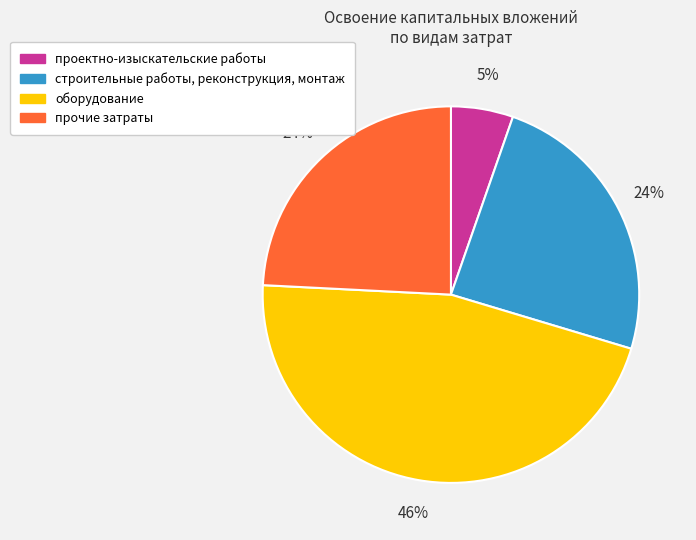

Is the sum of проектно-изыскательские работы and оборудование greater than half?

Yes